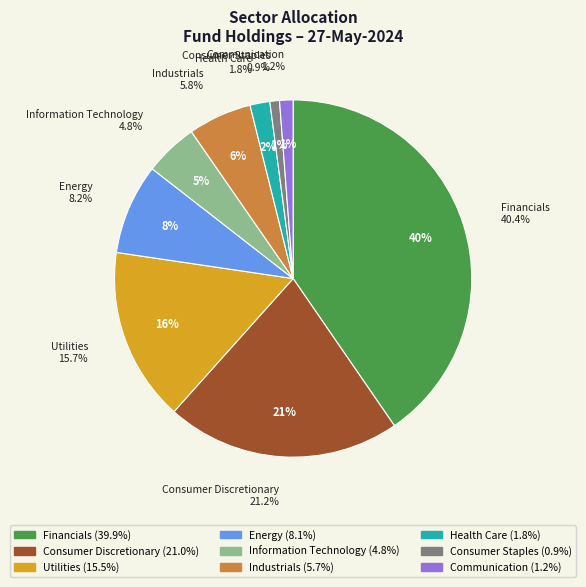

To the nearest percent, what portion does Health Care represent?

2%